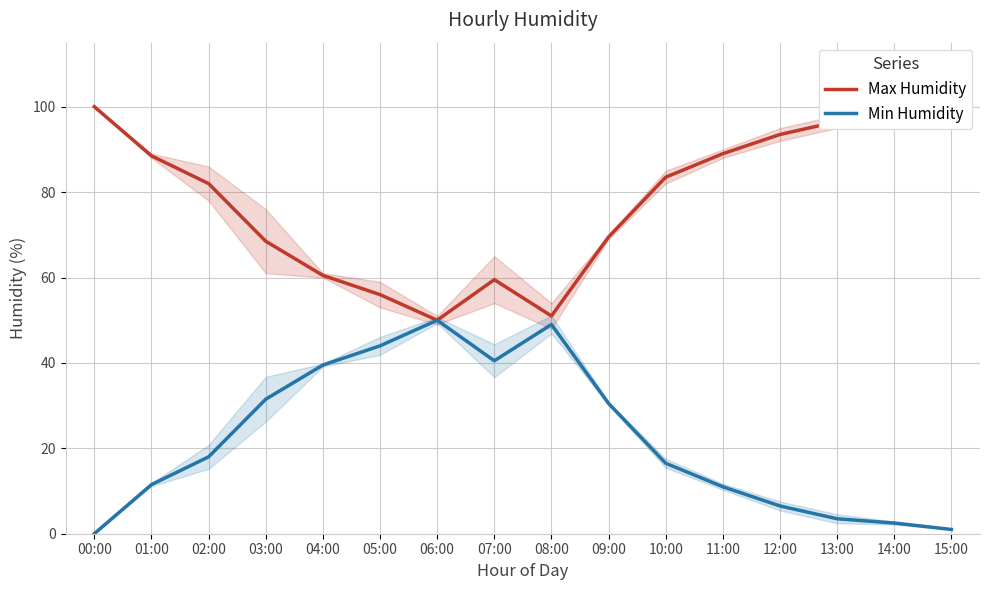

Rank the series by their average value, from lowest to highest.

Min Humidity, Max Humidity